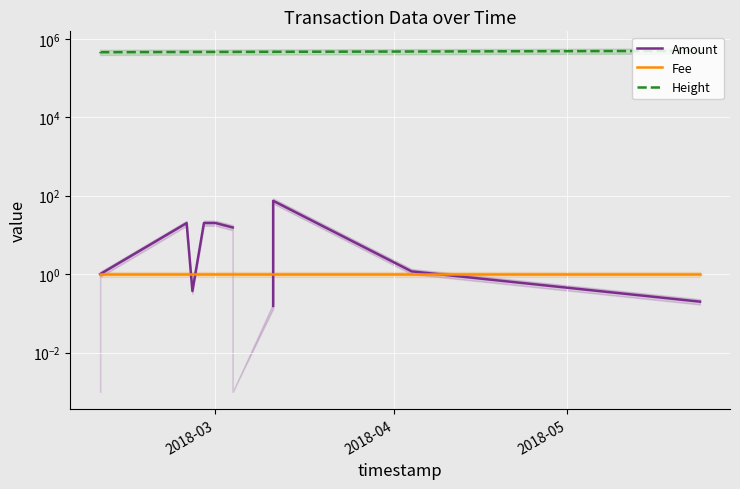

What is the sum of all Fee values?

12.0